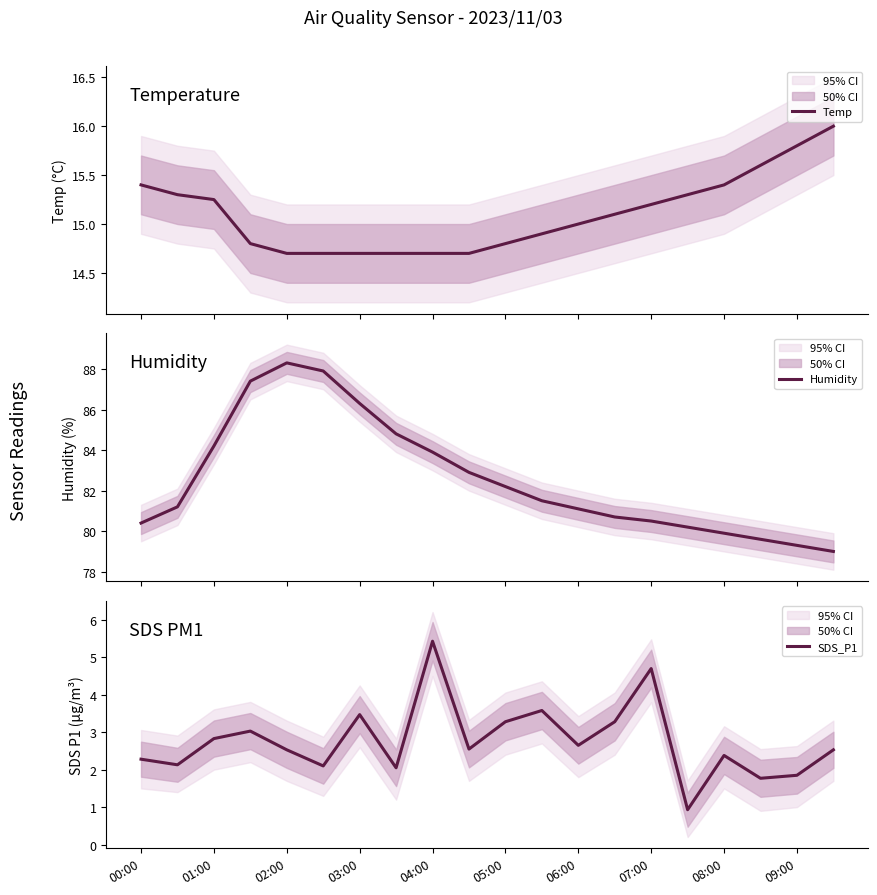

Is it true that SDS_P1 equals 4.7 at 07:00?

True